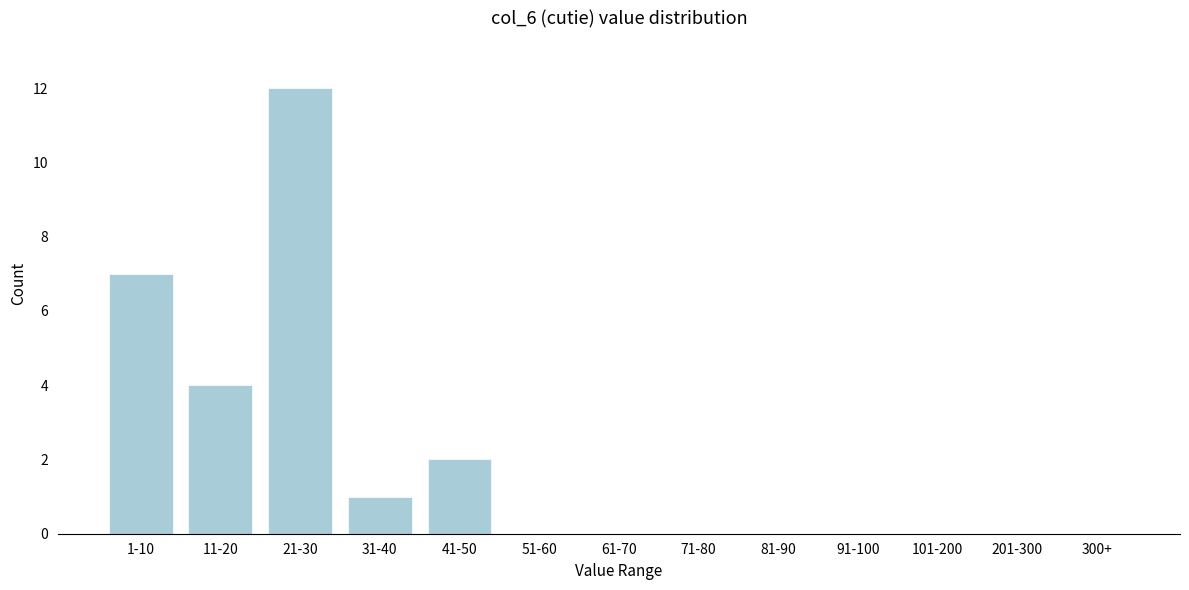

Reading left to right, what are all the values shown in this chart?

1-10=7	11-20=4	21-30=12	31-40=1	41-50=2	51-60=0	61-70=0	71-80=0	81-90=0	91-100=0	101-200=0	201-300=0	300+=0